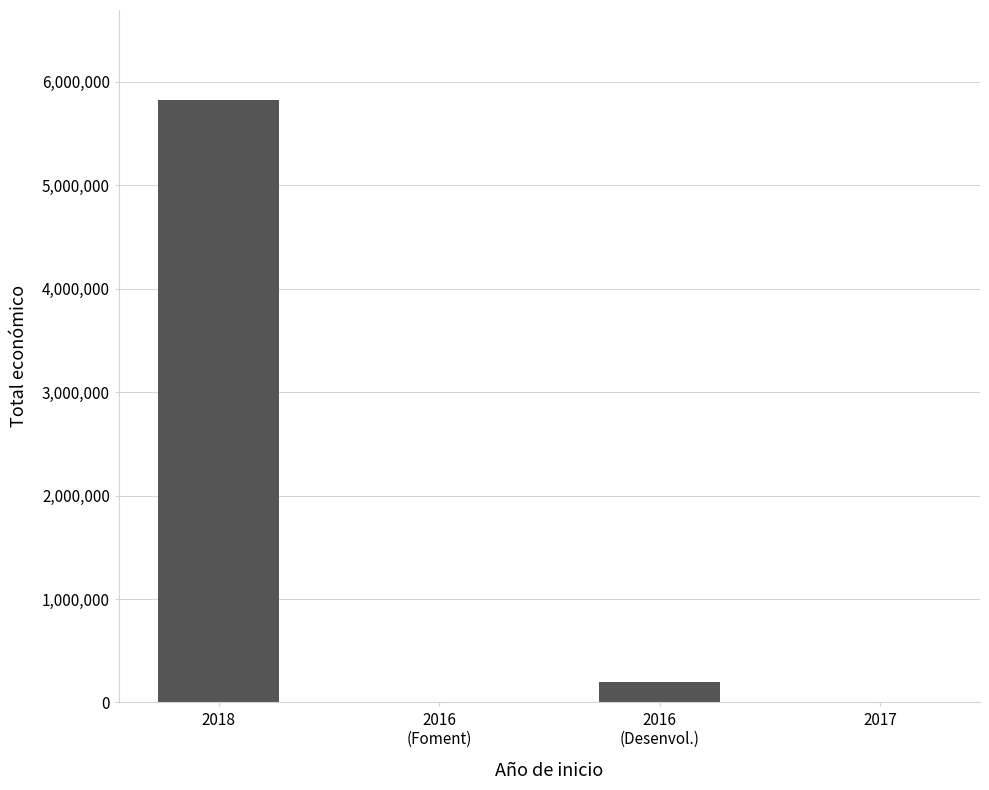

What is the difference between the values at 2016
(Foment) and 2018?

5813964